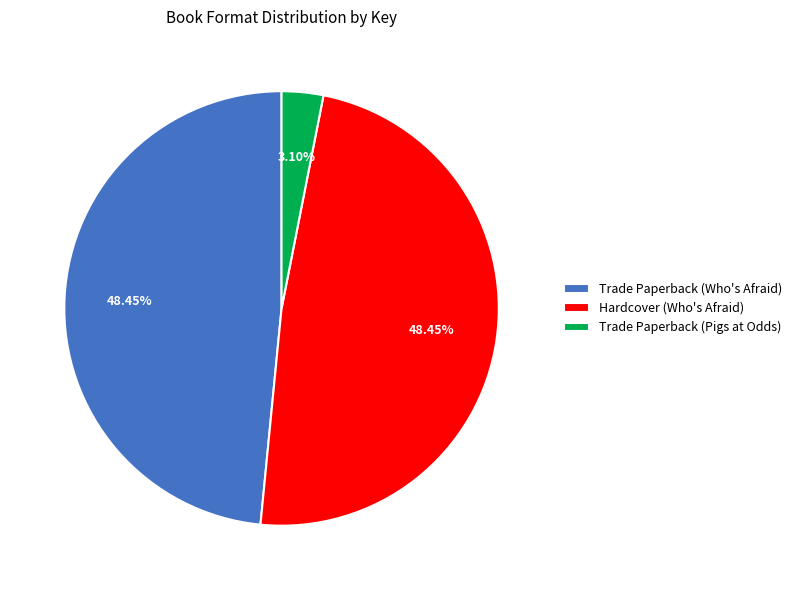

How many slices are in this pie chart?

3